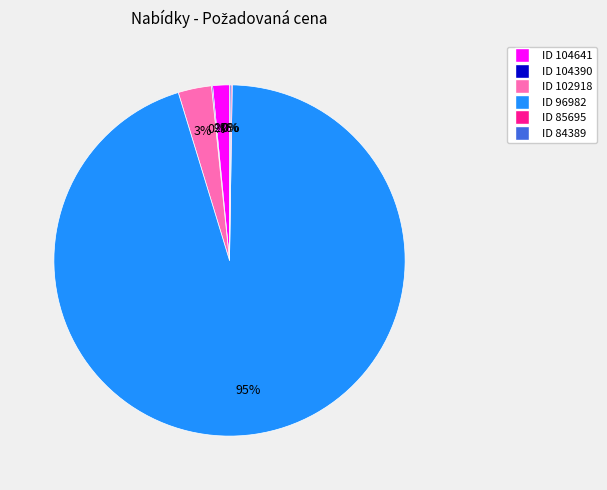

True or false: ID 102918 accounts for 3% of the total.

True